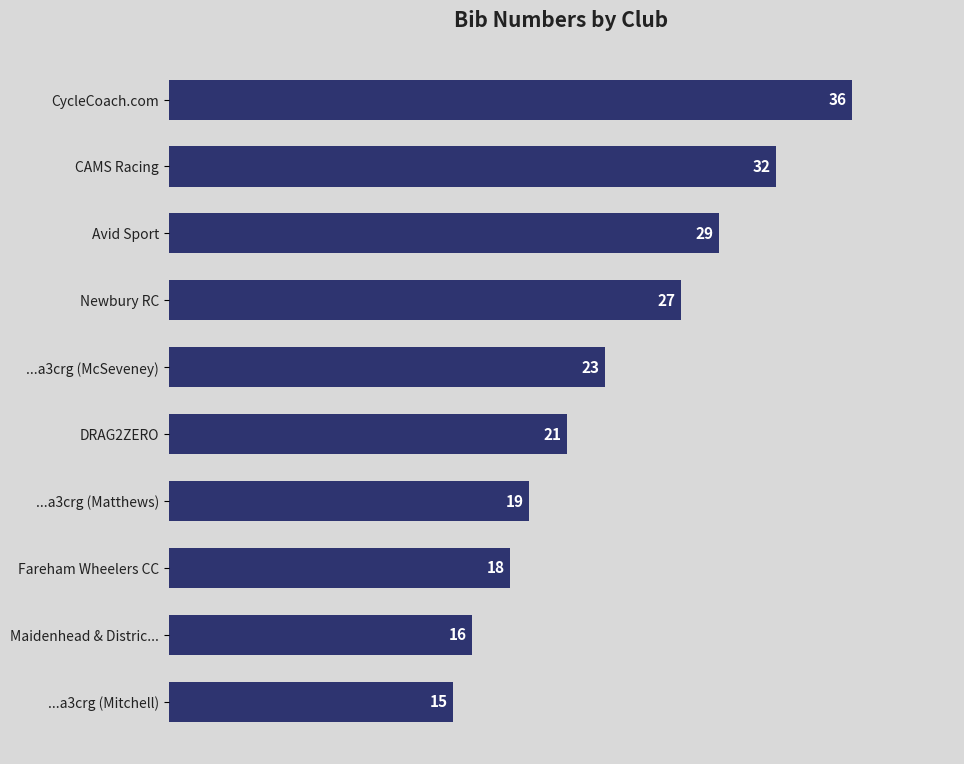

What is the difference between the maximum and minimum values?

21